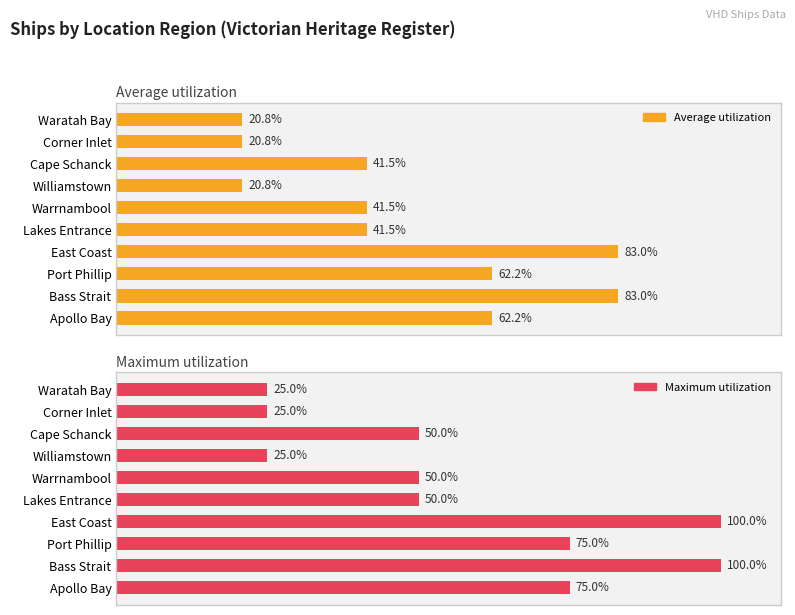

Reading left to right, transcribe all the data shown in this chart.

Average utilization: 62.2	83.0	62.2	83.0	41.5	41.5	20.8	41.5	20.8	20.8
Maximum utilization: 75.0	100.0	75.0	100.0	50.0	50.0	25.0	50.0	25.0	25.0